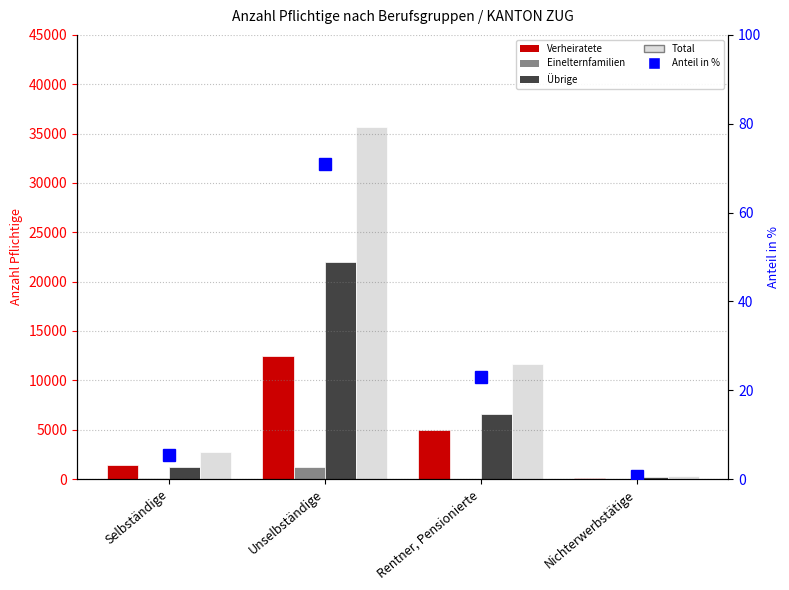

The Total series shows 511.2 at Nichterwerbstätige. True or false?

False